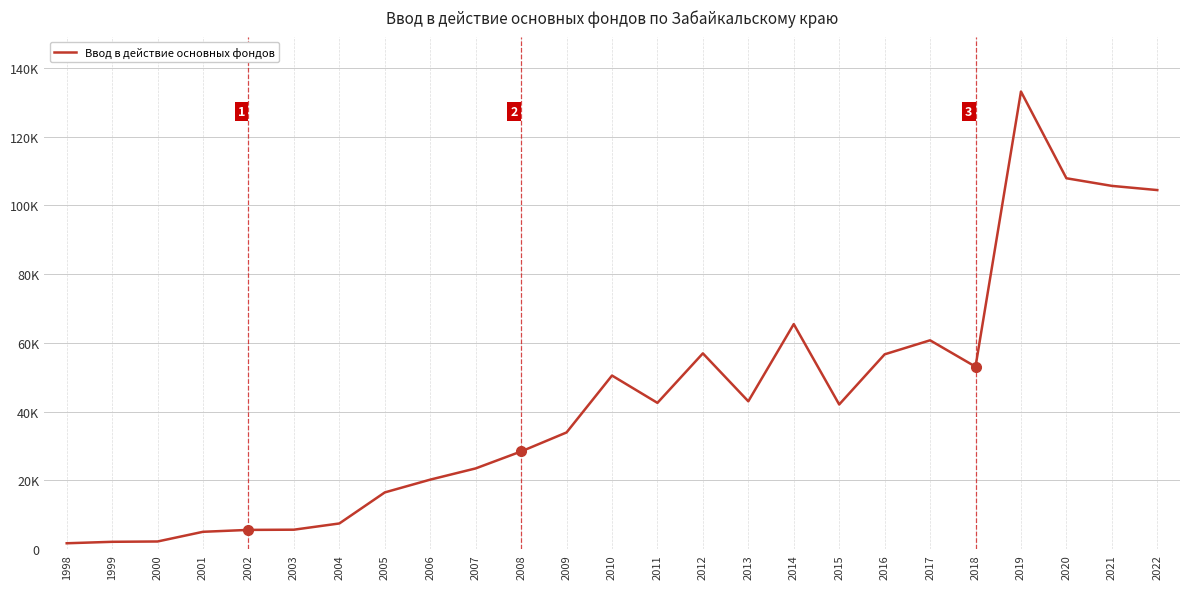

Is this an area chart (filled region under the line)?

No